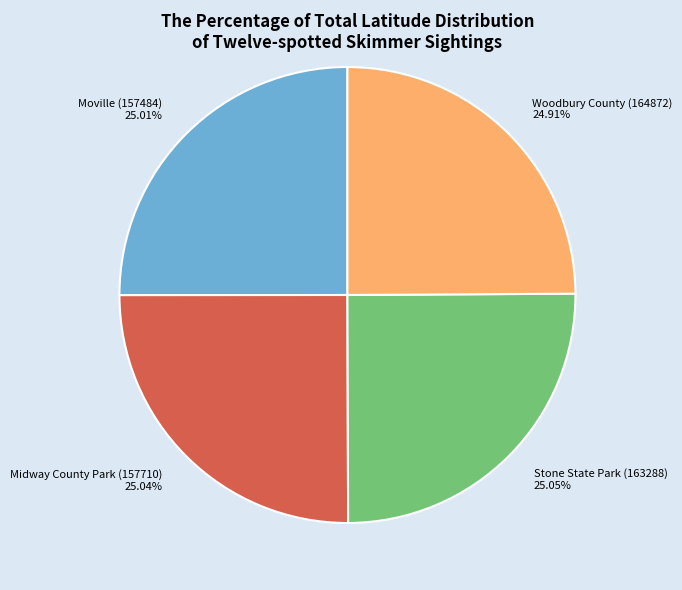

Is there a majority slice in this chart?

No